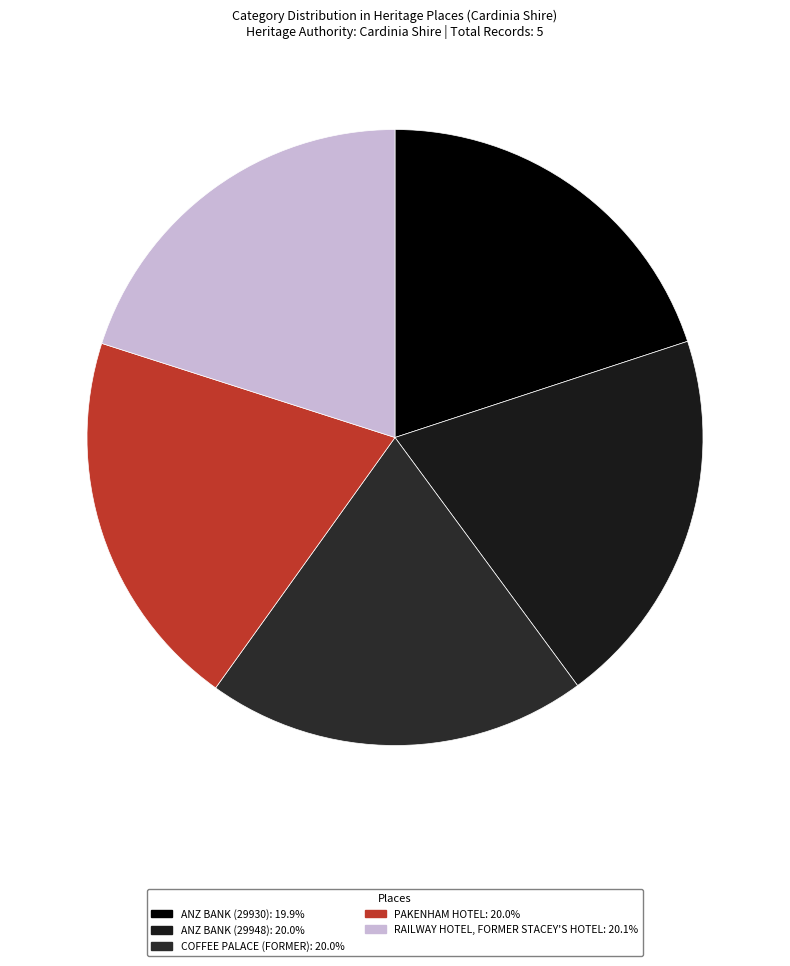

What is the total percentage of ANZ BANK (29930) and COFFEE PALACE (FORMER)?

39.9%